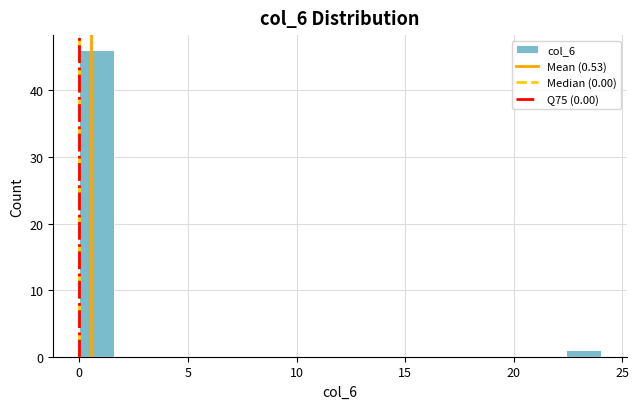

Read against the x-axis, roughly where is the centre of the tallest bar?

1.0